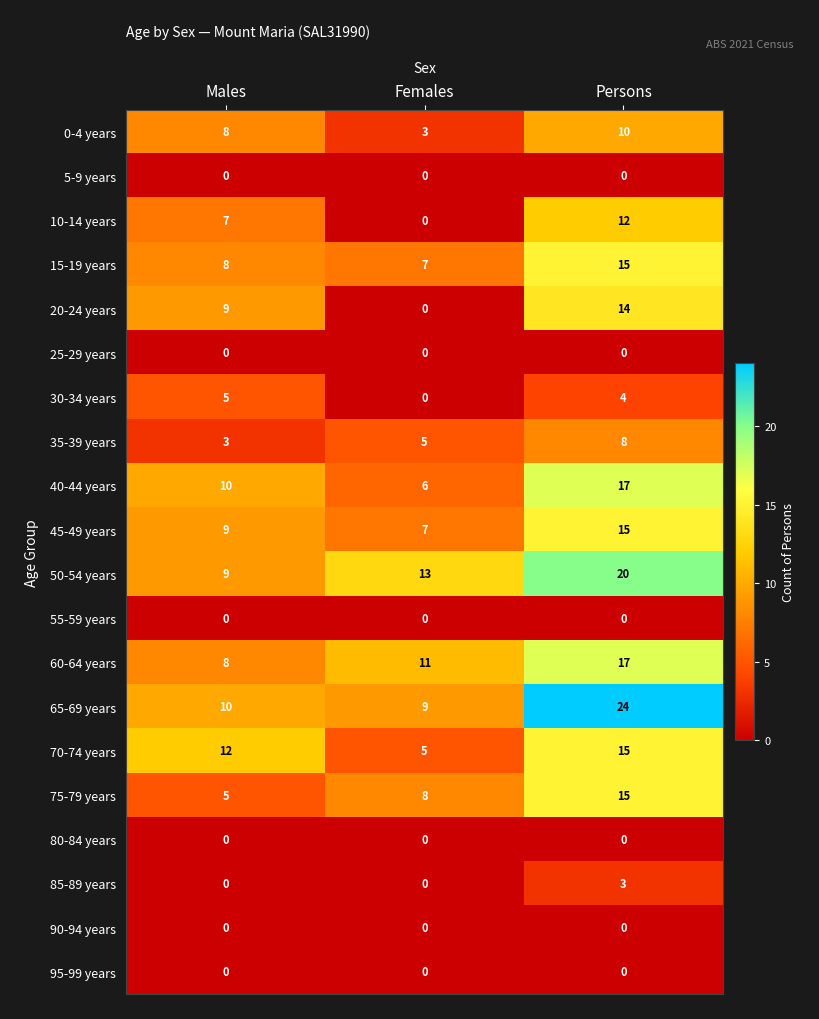

What is the spread (max minus min) of values at Females?

13